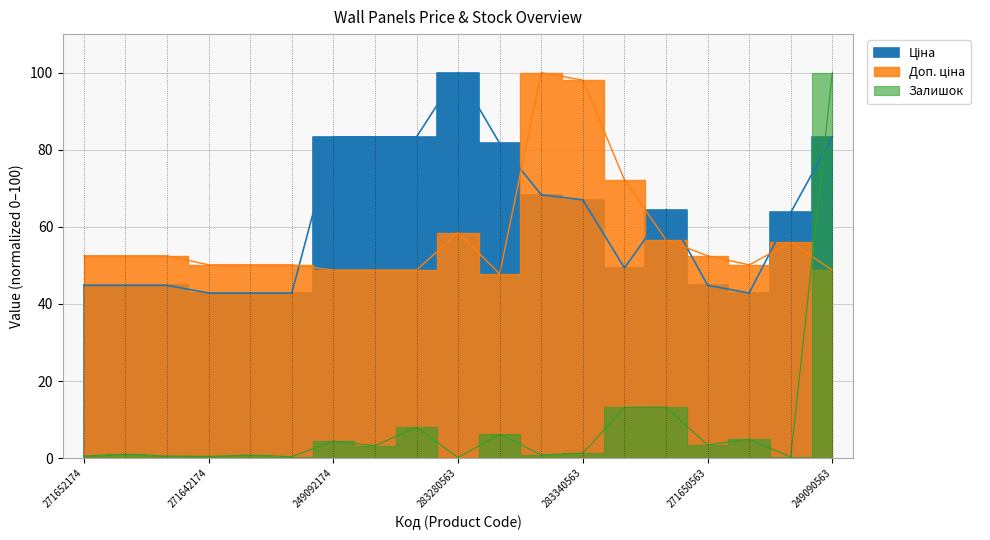

Does the chart display data point markers on the line(s)?

No